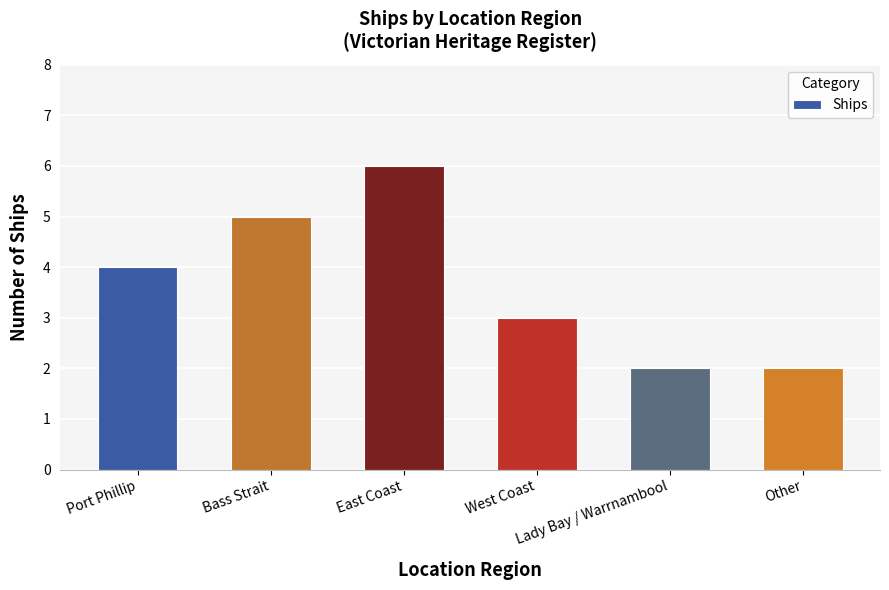

How many series are shown in this chart?

1